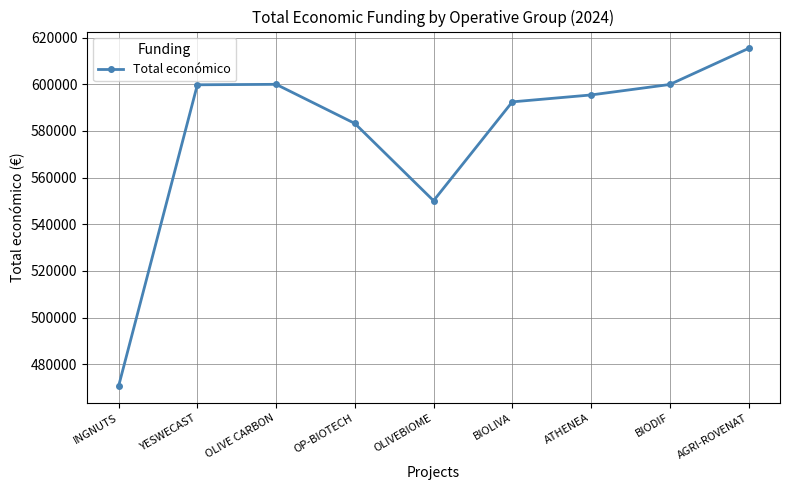

Is it true that the value at BIOLIVA is 592475?

True